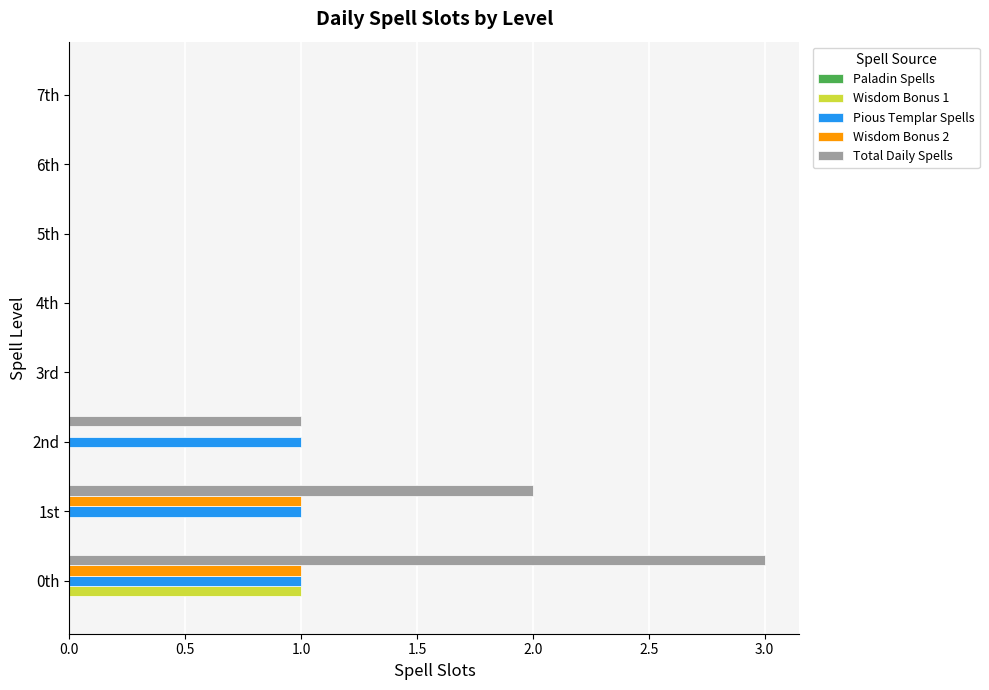

Between 0th and 7th, which series saw the biggest shift?

Total Daily Spells